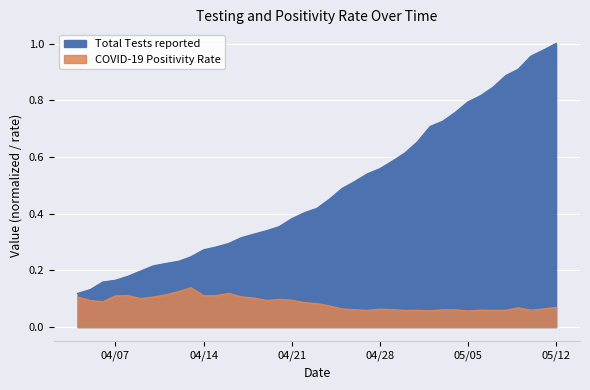

Which series has the largest range (max minus min)?

Total Tests reported